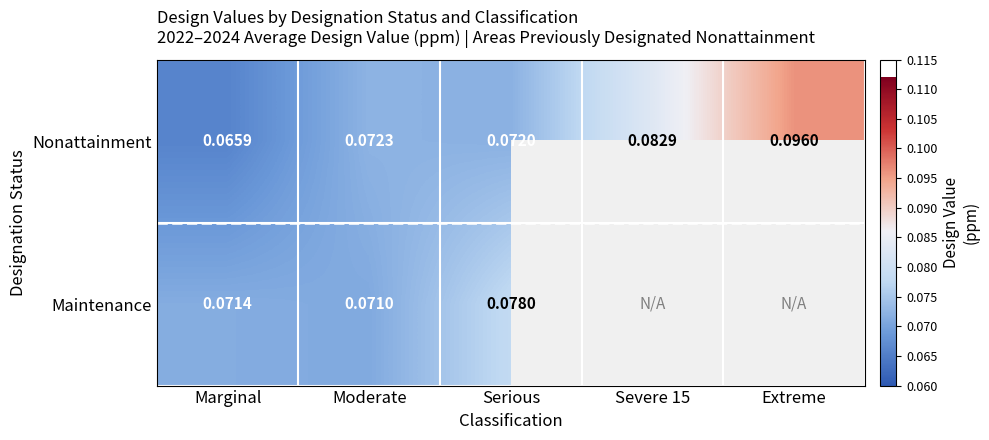

What is the greatest value displayed?

0.1